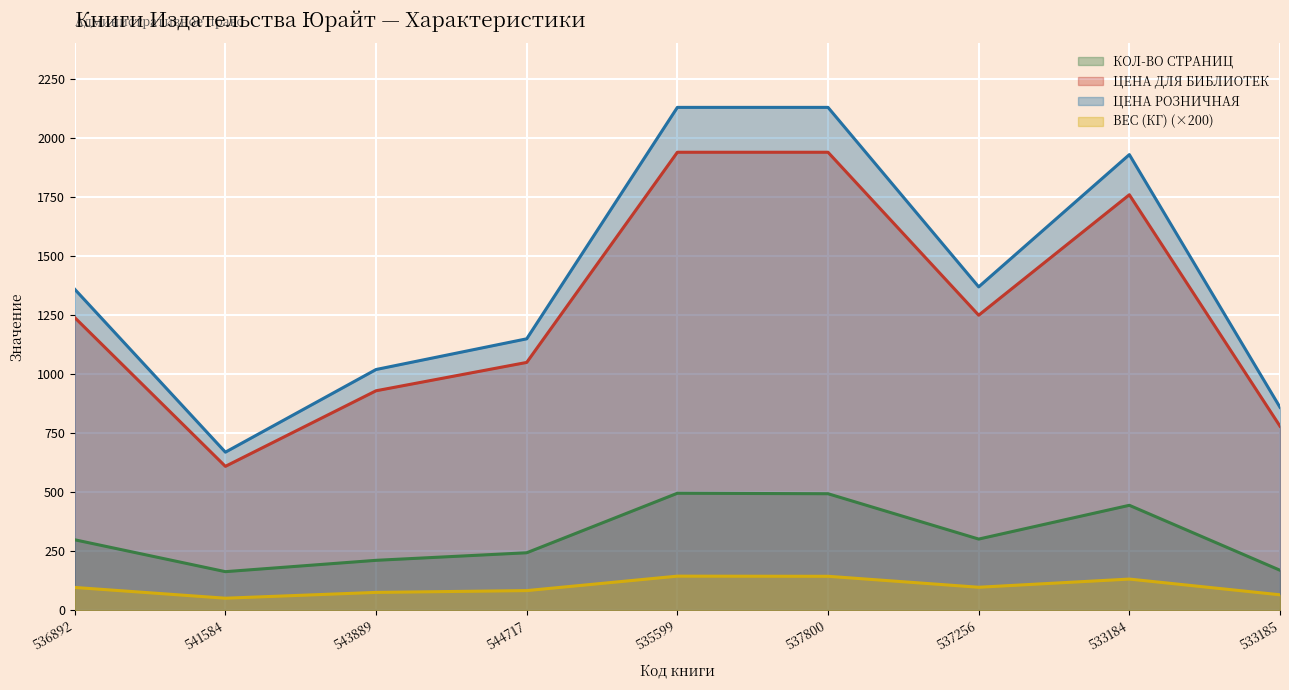

What is the label of the 1st point from the right?

533185